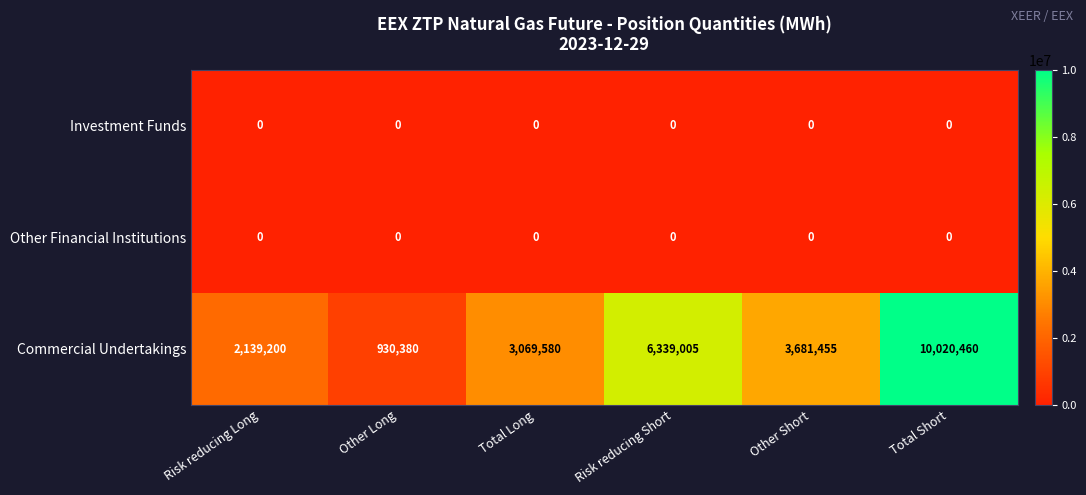

True or false: Investment Funds has a value of 0 at Total Short.

True